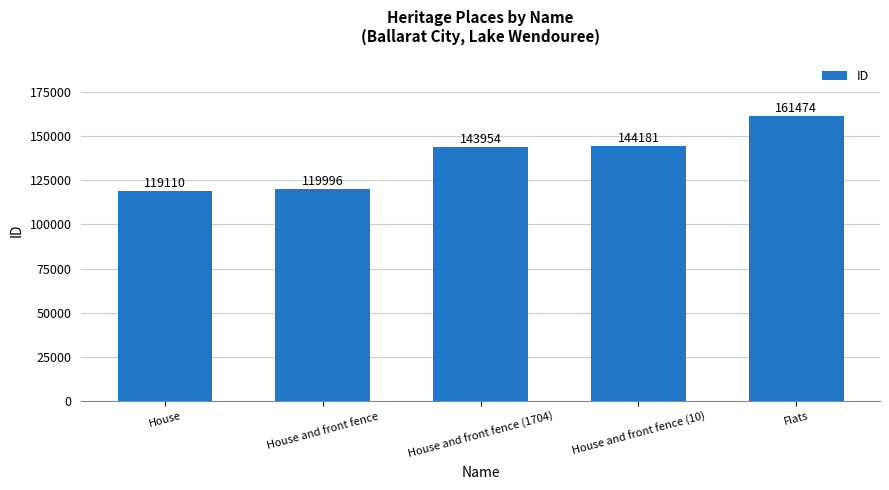

The value at Flats is 161474. True or false?

True